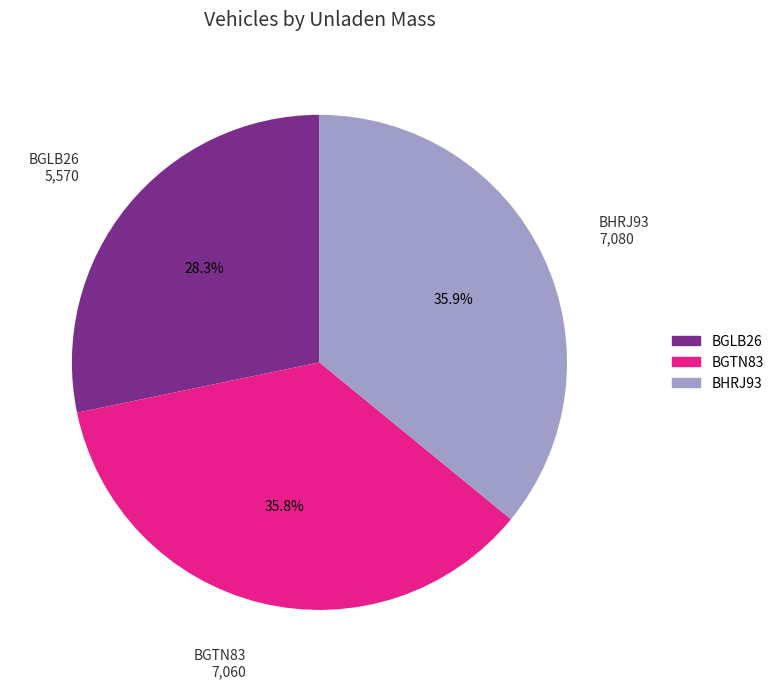

Is the sum of BGTN83 and BHRJ93 greater than half?

Yes